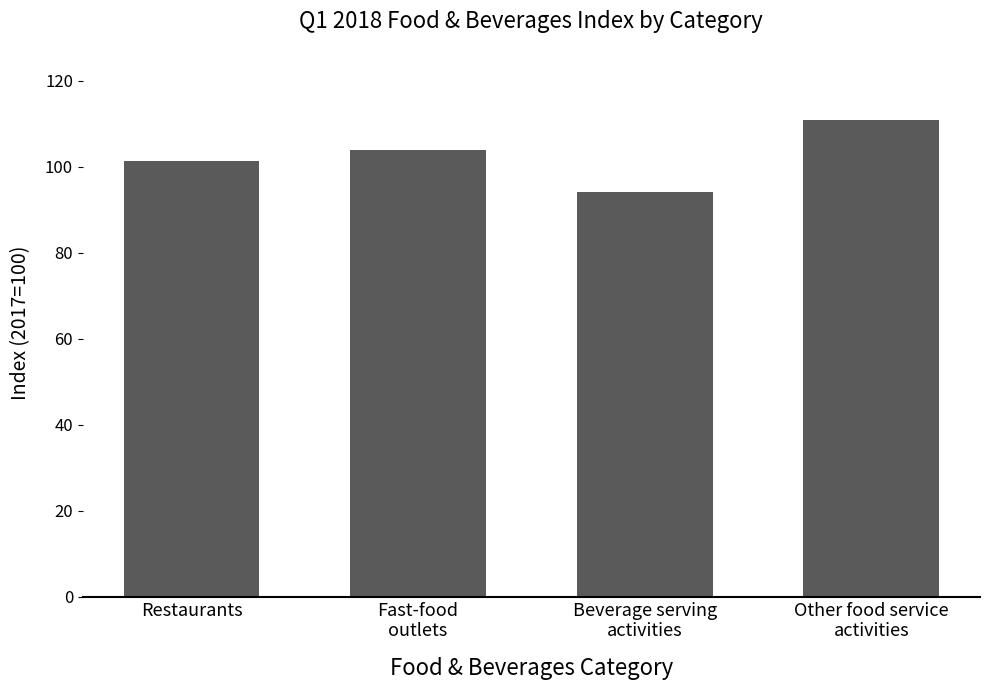

How many values are below 103?

2